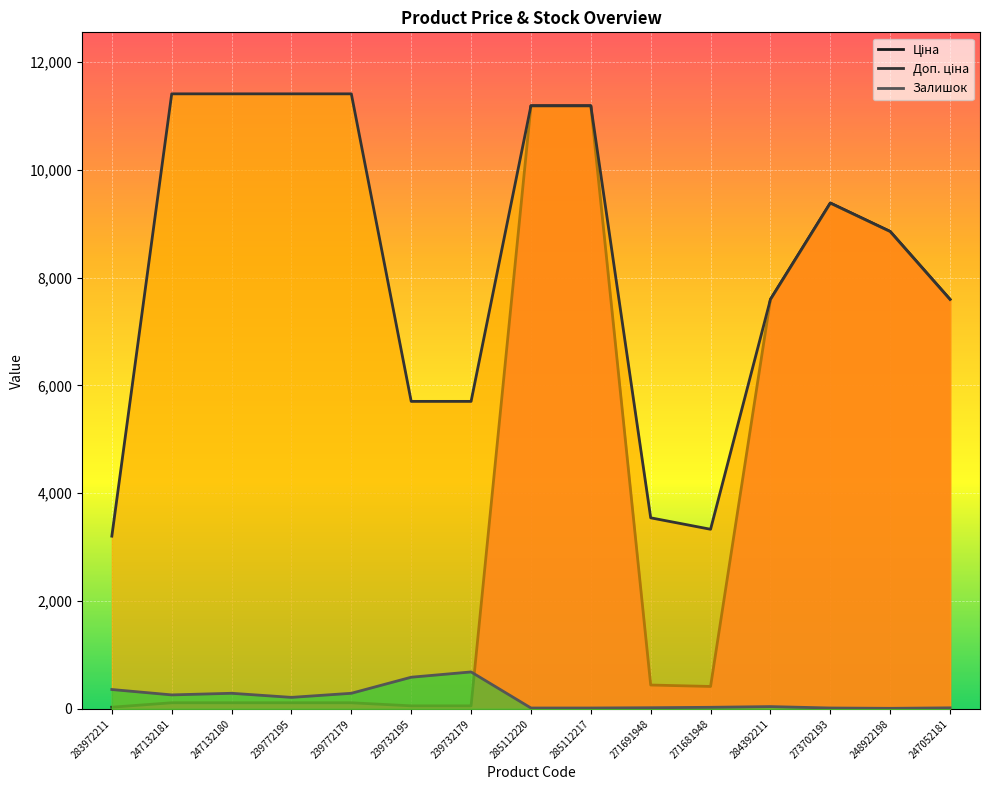

Reading left to right, transcribe all the data shown in this chart.

Ціна: 283972211=32.0	247132181=114.1	247132180=114.1	239772195=114.1	239772179=114.1	239732195=57.0	239732179=57.0	285112220=11188.2	285112217=11188.2	271691948=443.1	271681948=416.6	284392211=7596.5	273702193=9384.0	248922198=8856.7	247052181=7596.5
Доп. ціна: 283972211=3205.0	247132181=11410.0	247132180=11410.0	239772195=11410.0	239772179=11410.0	239732195=5705.0	239732179=5705.0	285112220=11188.2	285112217=11188.2	271691948=3545.0	271681948=3332.5	284392211=7596.5	273702193=9384.0	248922198=8856.7	247052181=7596.5
Залишок: 283972211=360.0	247132181=260.0	247132180=290.0	239772195=214.0	239772179=290.0	239732195=588.0	239732179=686.0	285112220=17.0	285112217=17.0	271691948=22.0	271681948=30.0	284392211=43.0	273702193=17.0	248922198=11.0	247052181=20.0